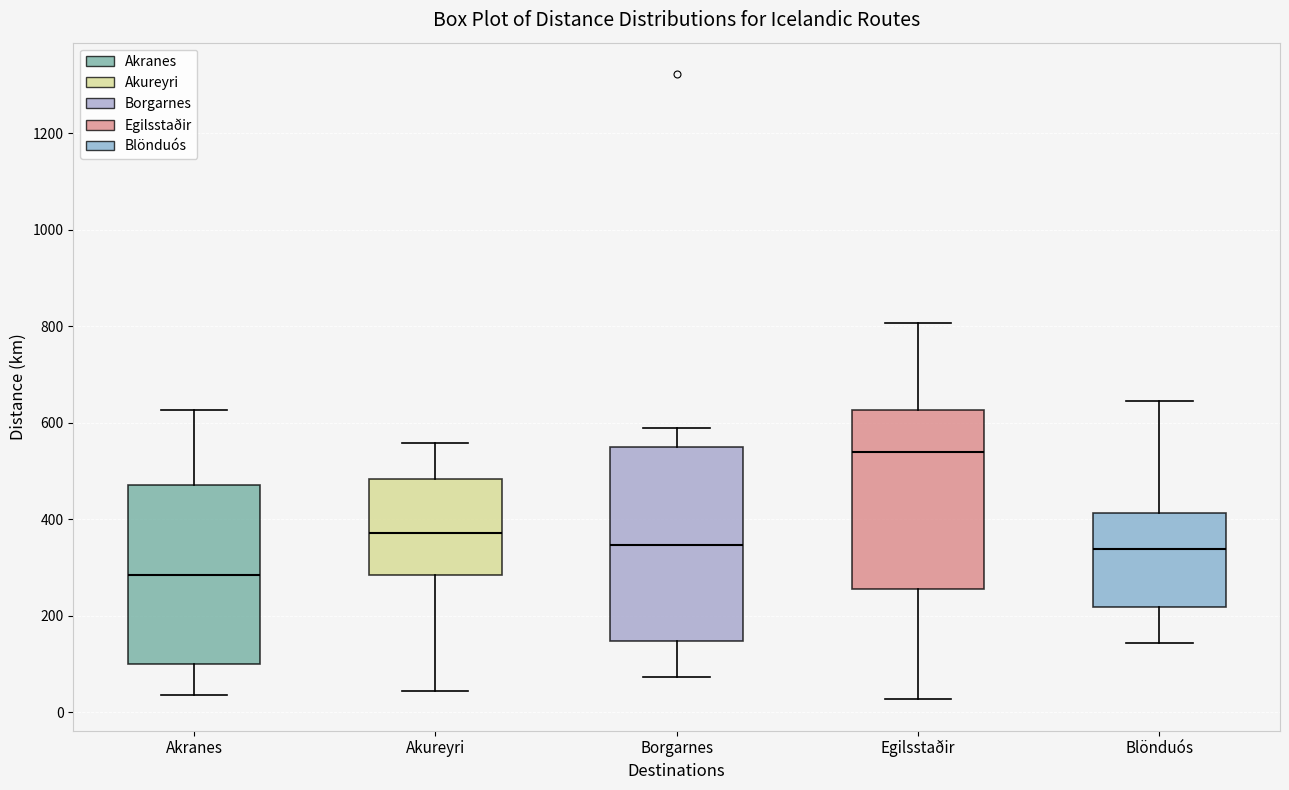

Reading left to right, transcribe this box plot: for each box, give where its median line is, the range the box spans, and where its two whiskers end, as read against the y-axis. The values are not printed on the chart, so give them approximately, as read against the axis.

Akranes: median 280, box 100 to 480, whiskers 40 to 620
Akureyri: median 380, box 280 to 480, whiskers 40 to 560
Borgarnes: median 340, box 140 to 560, whiskers 80 to 600
Egilsstaðir: median 540, box 260 to 620, whiskers 20 to 800
Blönduós: median 340, box 220 to 420, whiskers 140 to 640